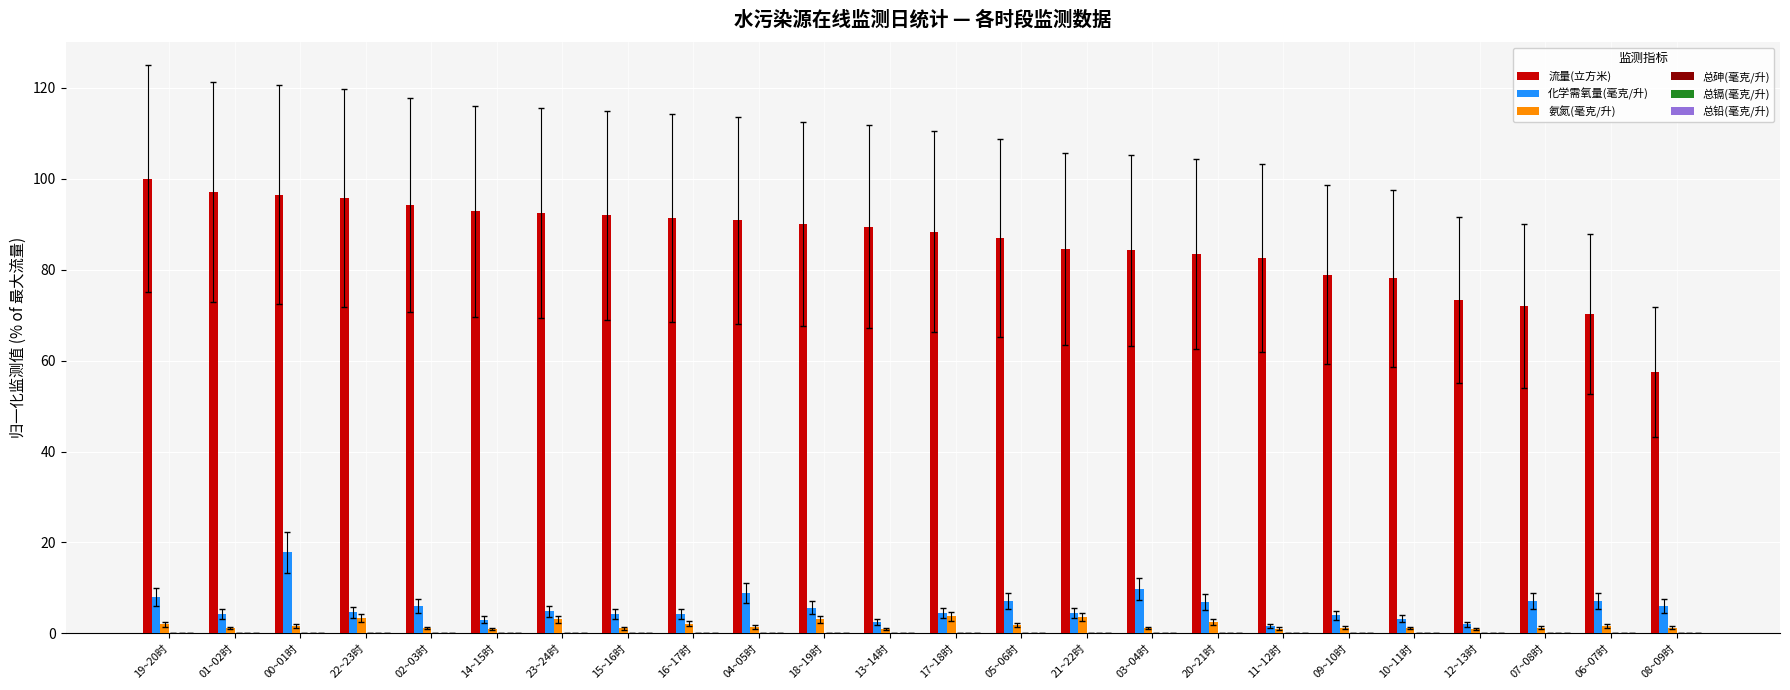

At which category does the chart reach its peak across all series?

19~20时